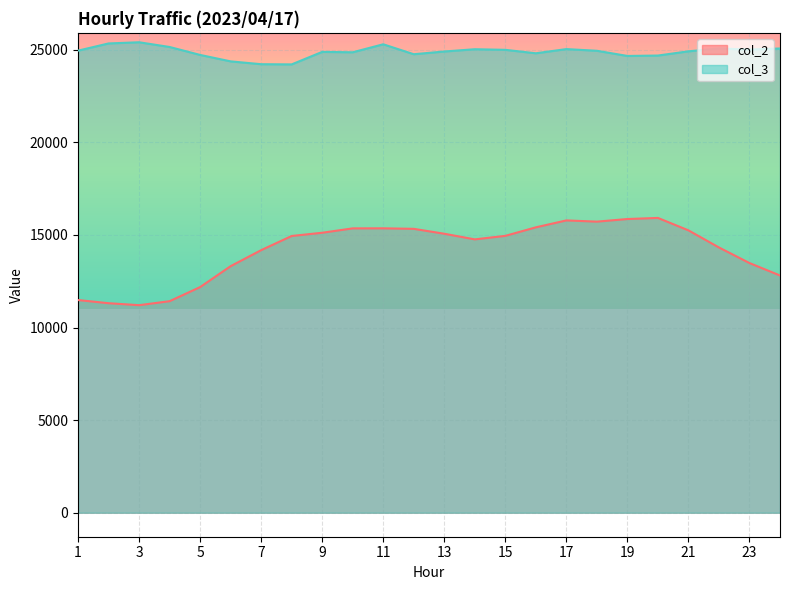

Is the value of col_3 at 17 greater than the value of col_2 at 7?

Yes